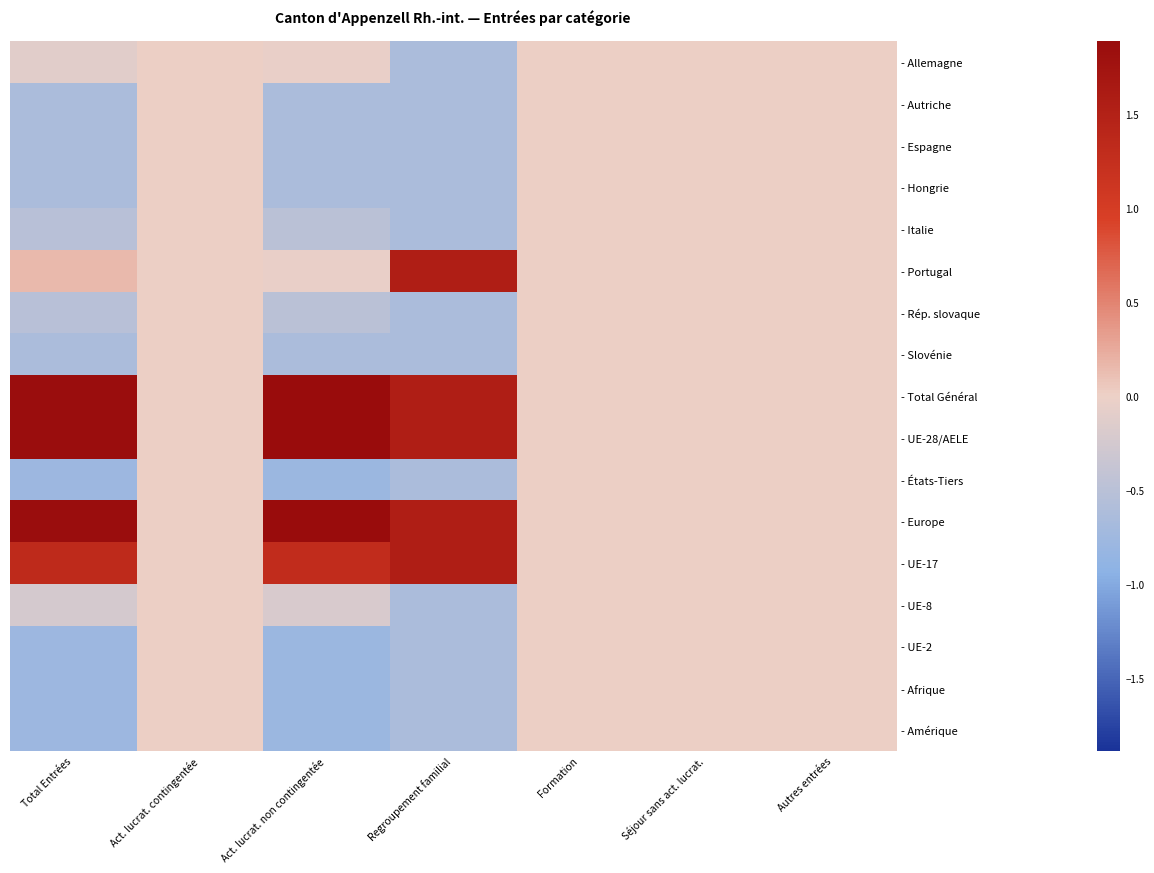

Rank the series at Autres entrées from lowest to highest value.

- Allemagne, - Autriche, - Espagne, - Hongrie, - Italie, - Portugal, - Rép. slovaque, - Slovénie, - Total Général, - UE-28/AELE, - États-Tiers, - Europe, - UE-17, - UE-8, - UE-2, - Afrique, - Amérique